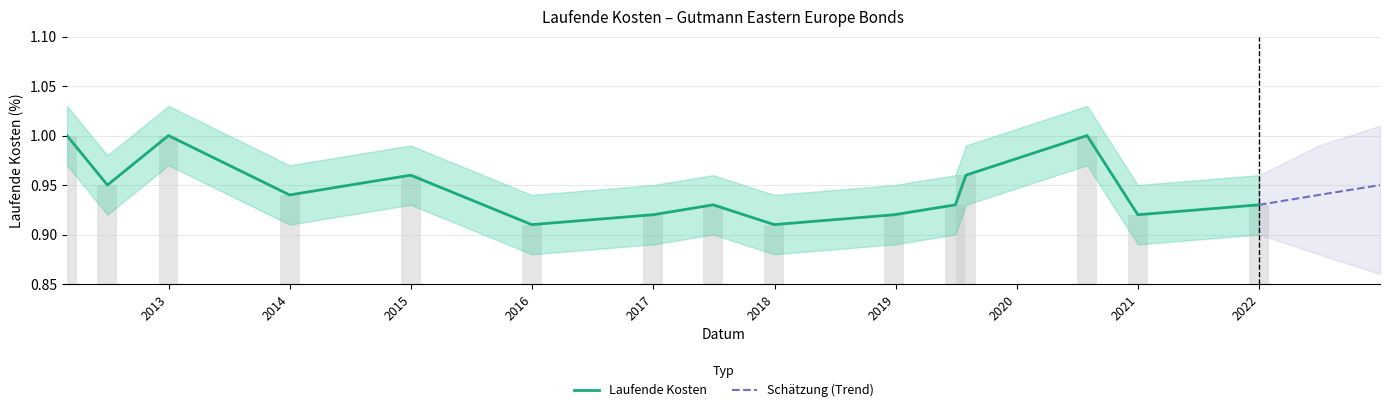

How many bars are there in total?

15